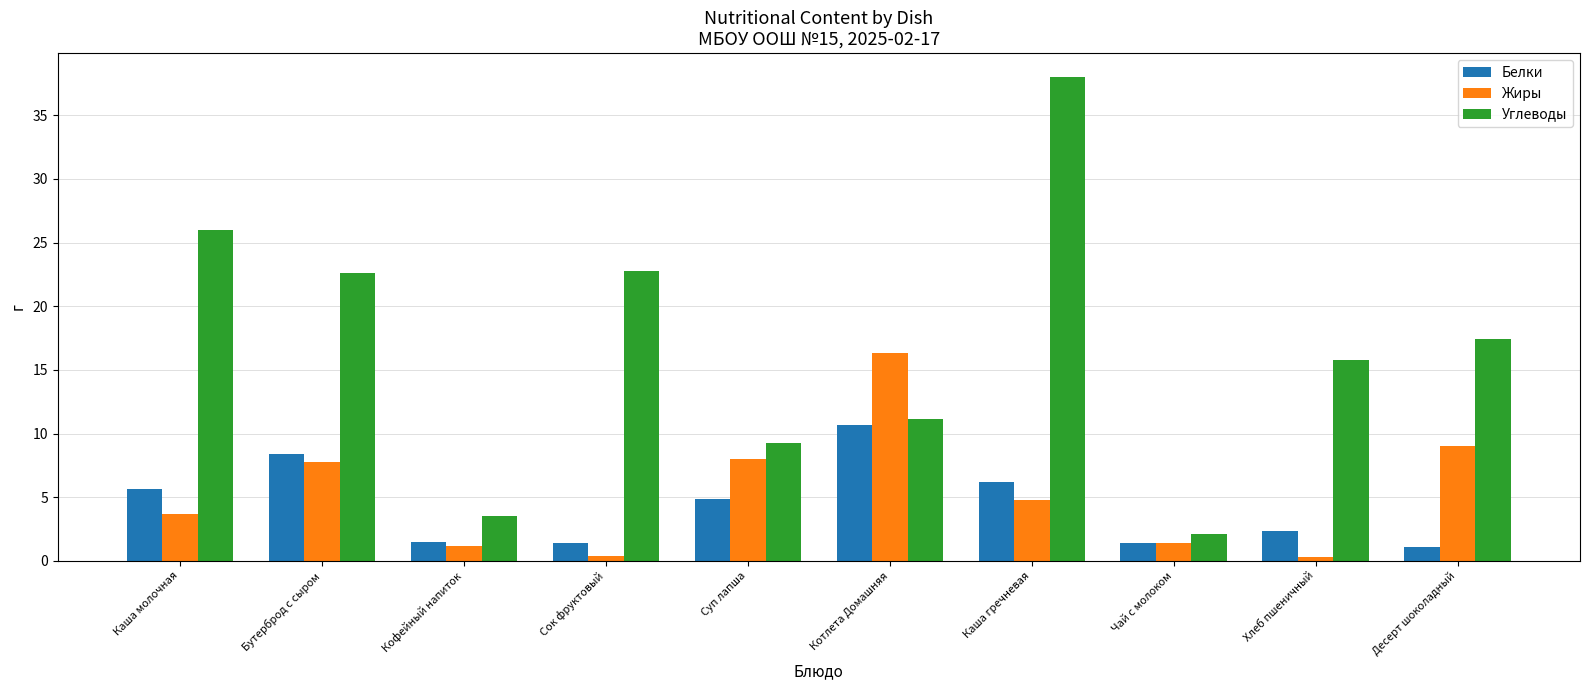

What is the smallest value displayed?

0.3